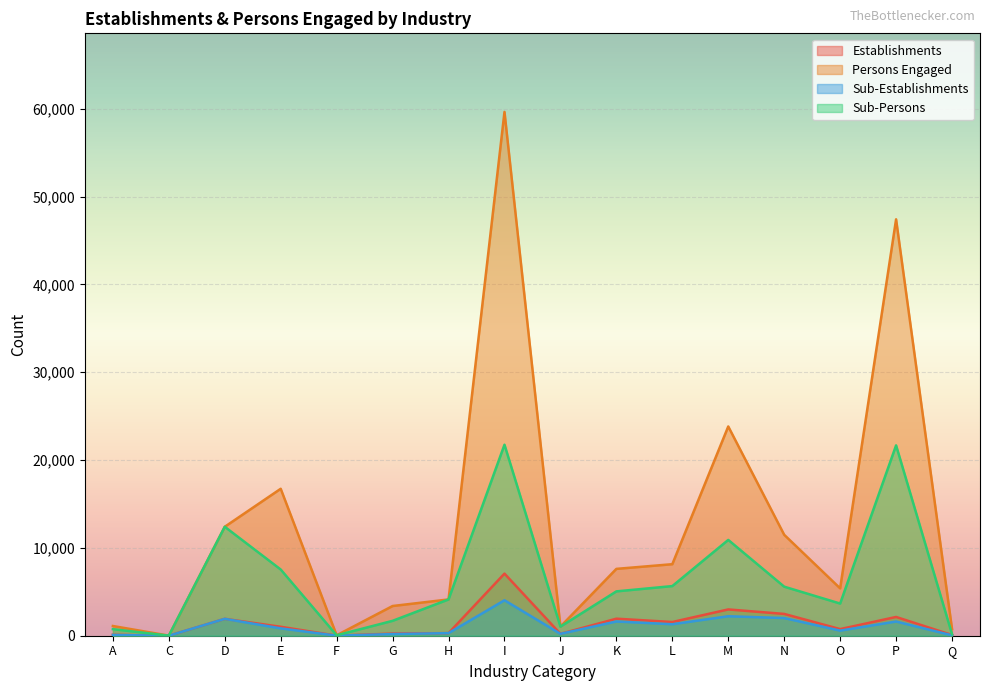

Count the number of categories in the chart.

16